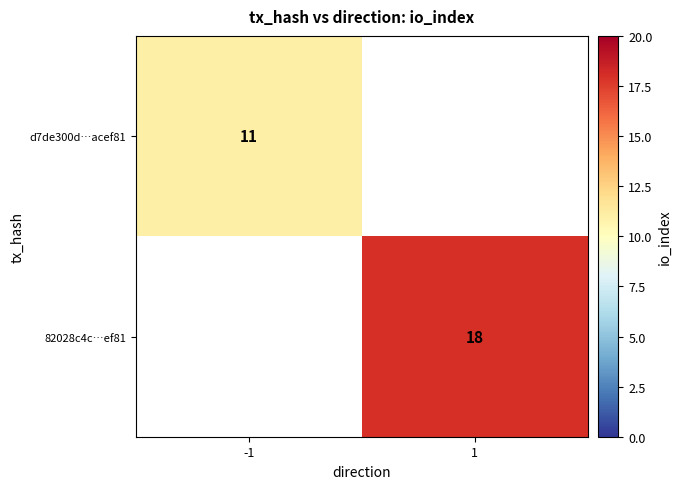

The 82028c4c…ef81 series shows 4.4 at 1. True or false?

False